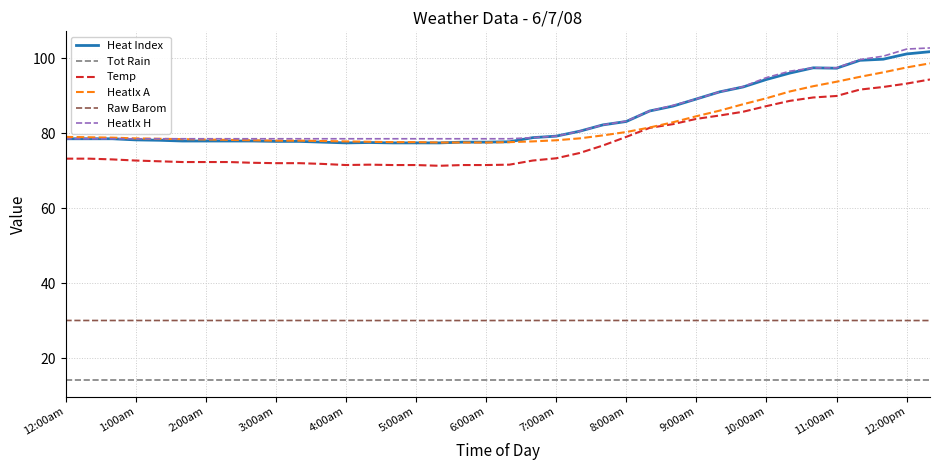

What is the maximum value shown in the chart?

102.7